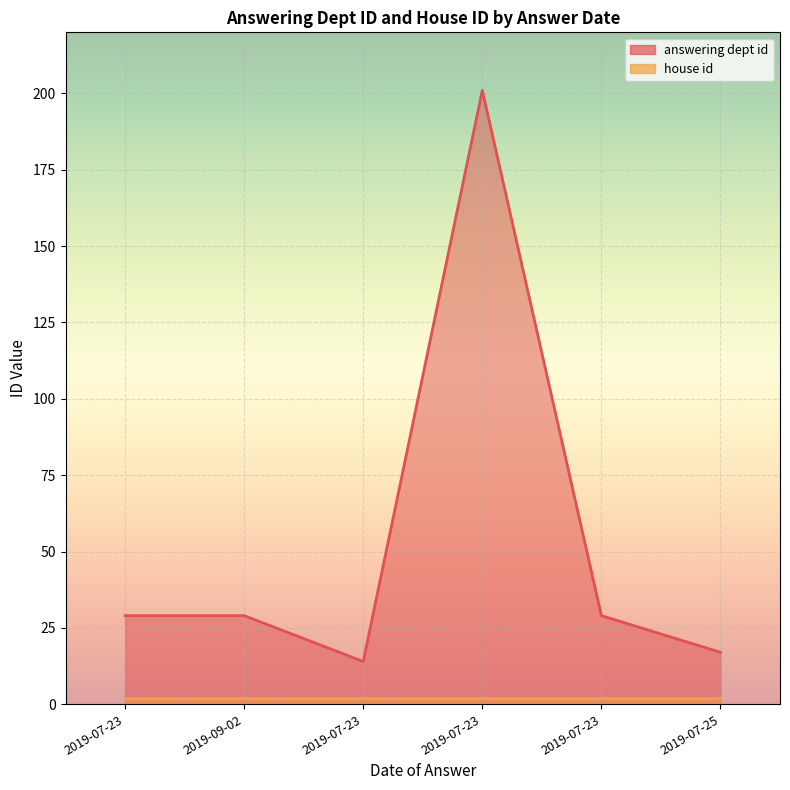

Which has a higher value, 2019-09-02 or 2019-07-23?

2019-09-02